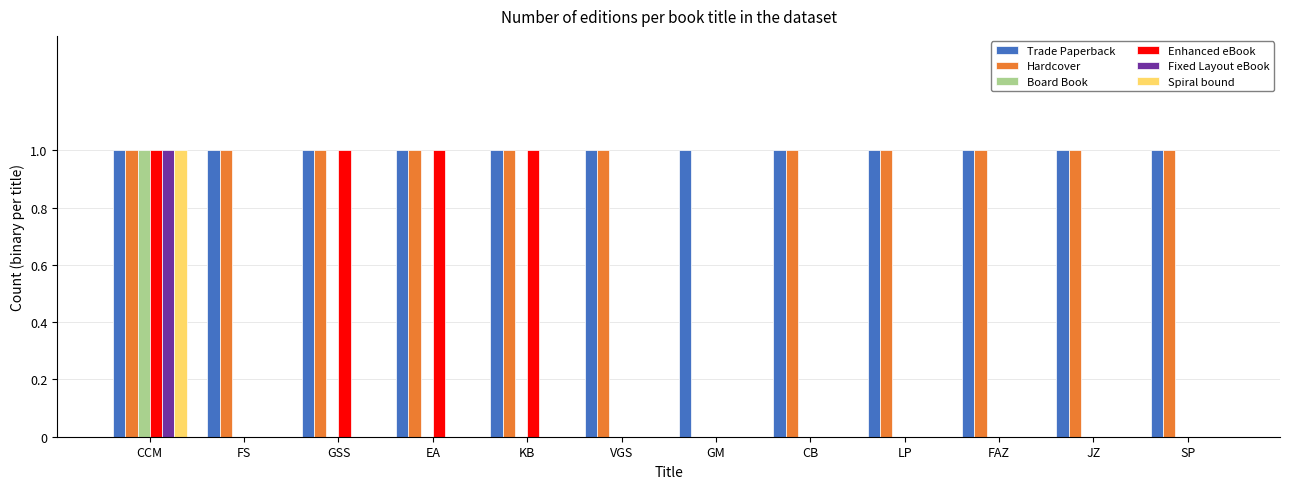

What is the sum of the Hardcover values at KB and CB?

2